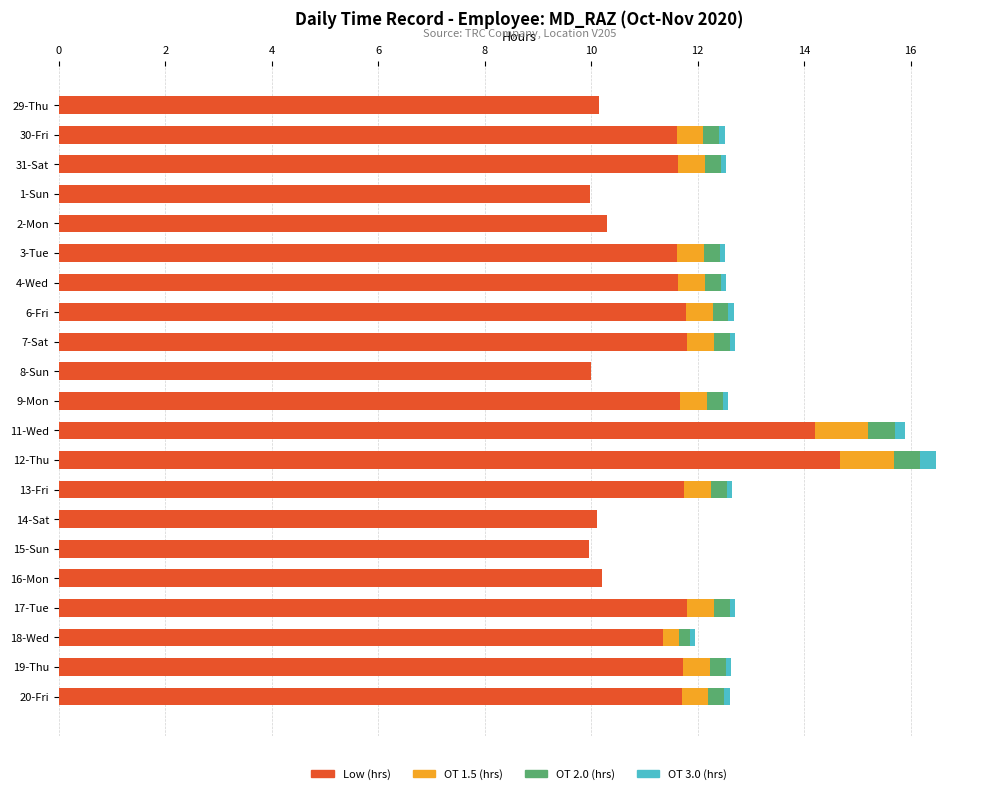

Which category has the highest value in the Low (hrs) series?

12-Thu